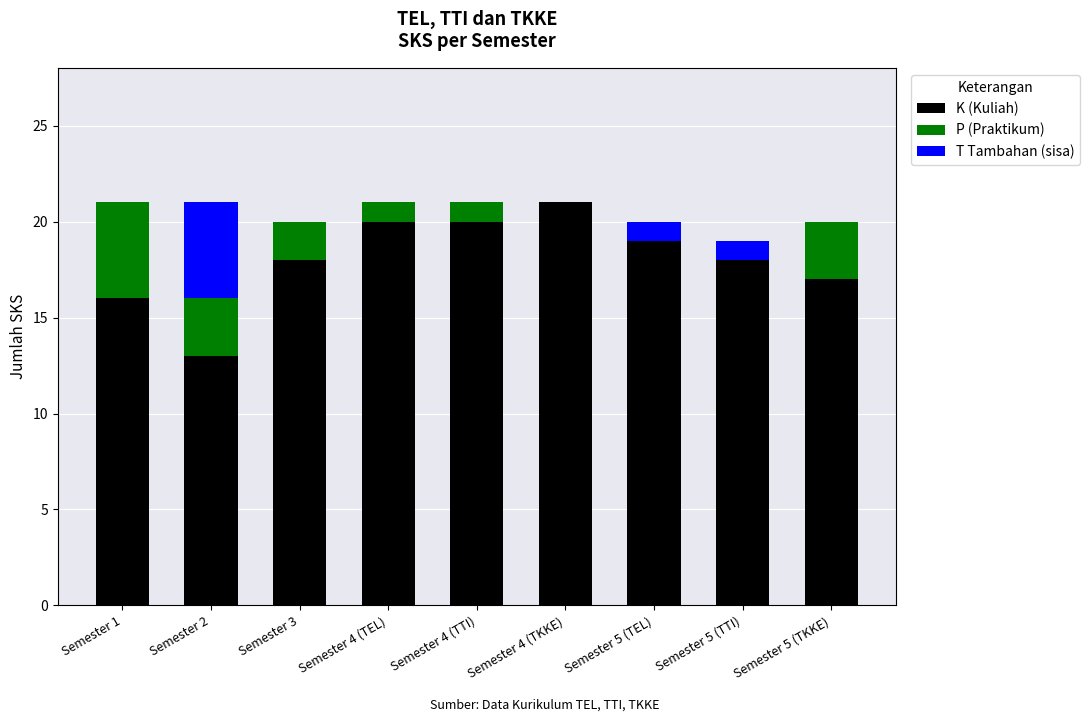

Are the bars horizontal?

No